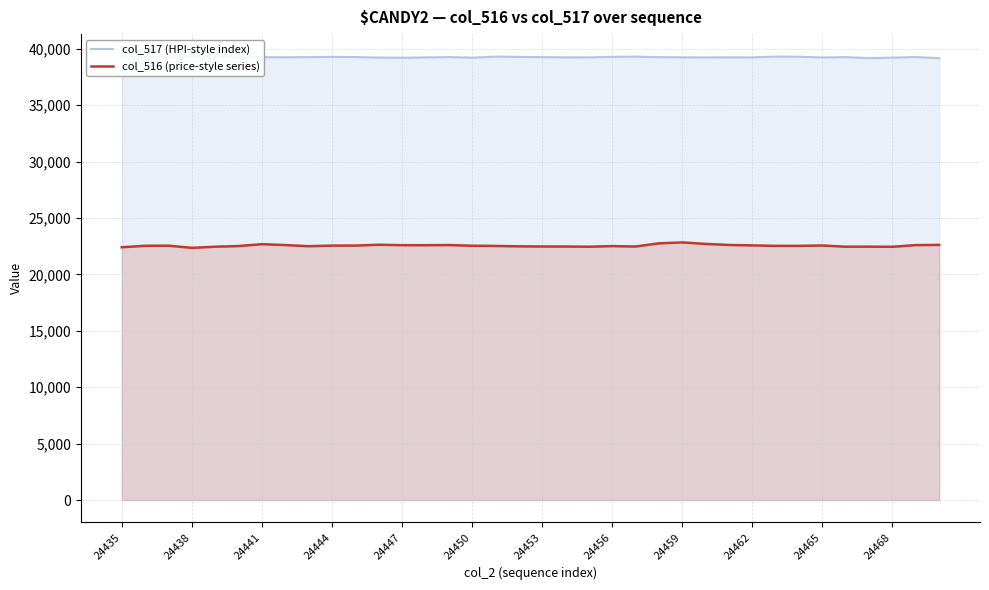

The col_516 (price-style series) series shows 30536 at 24468. True or false?

False